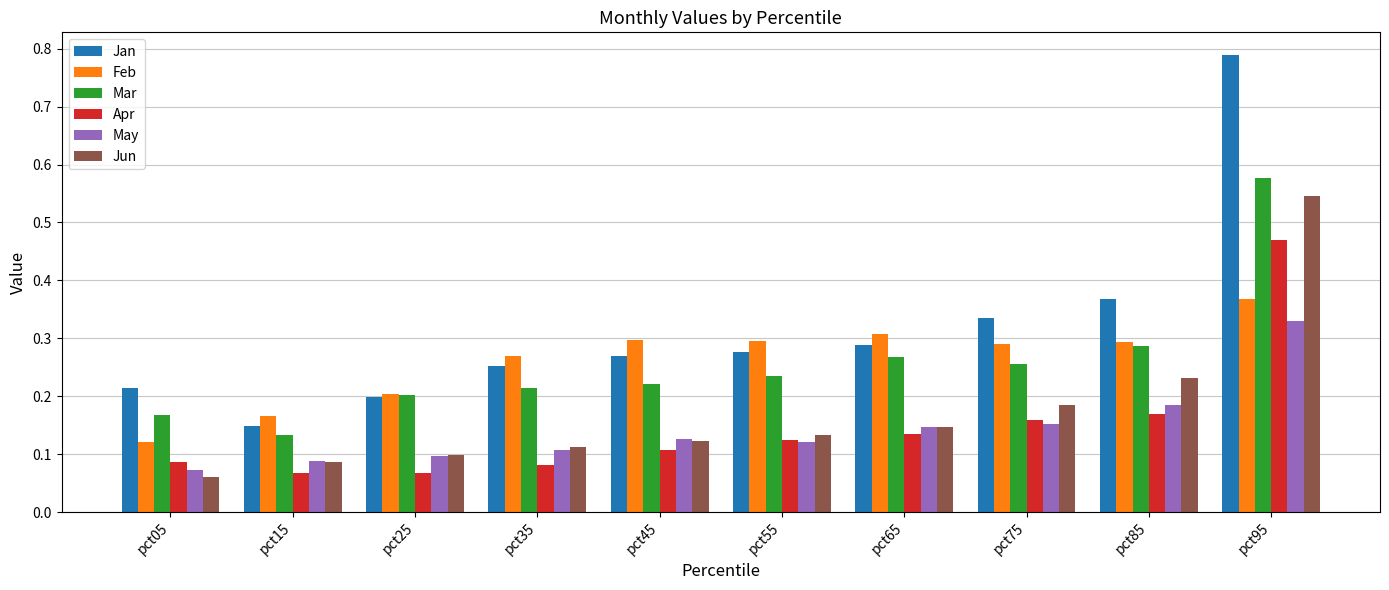

Which category has the lowest value across all series?

pct05